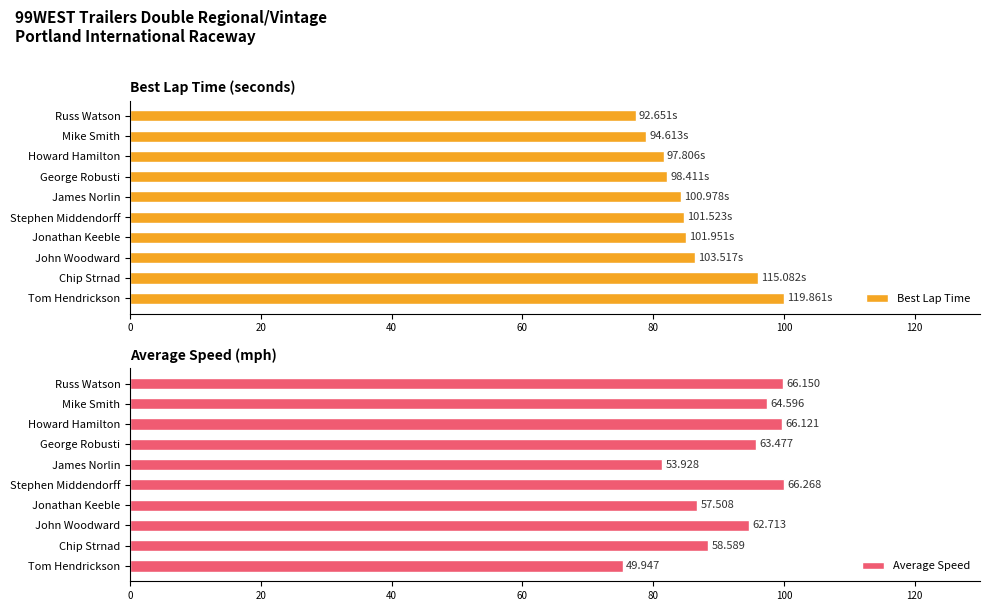

Which series has the largest total across all categories?

Average Speed